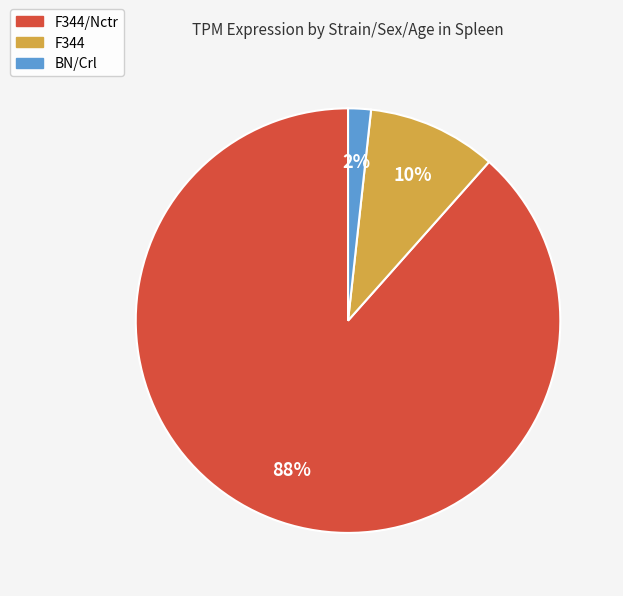

The F344 slice represents 24% of the pie. True or false?

False